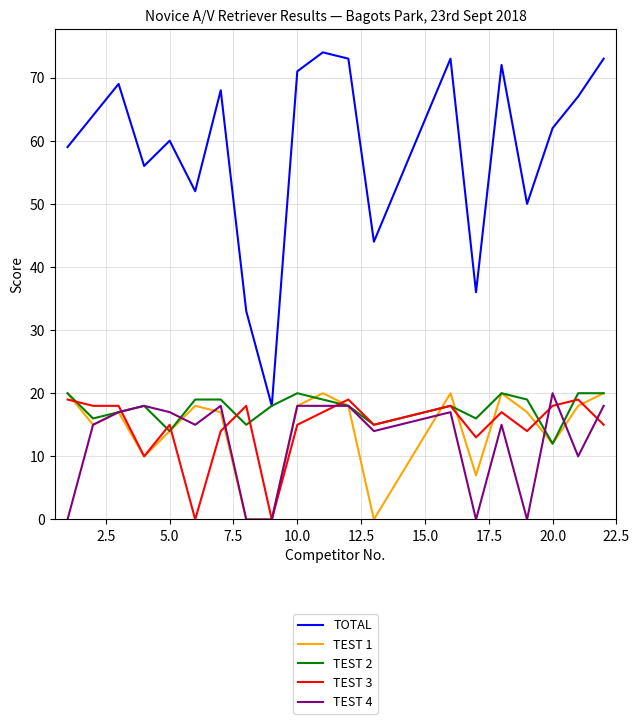

Which series has the largest range (max minus min)?

TOTAL